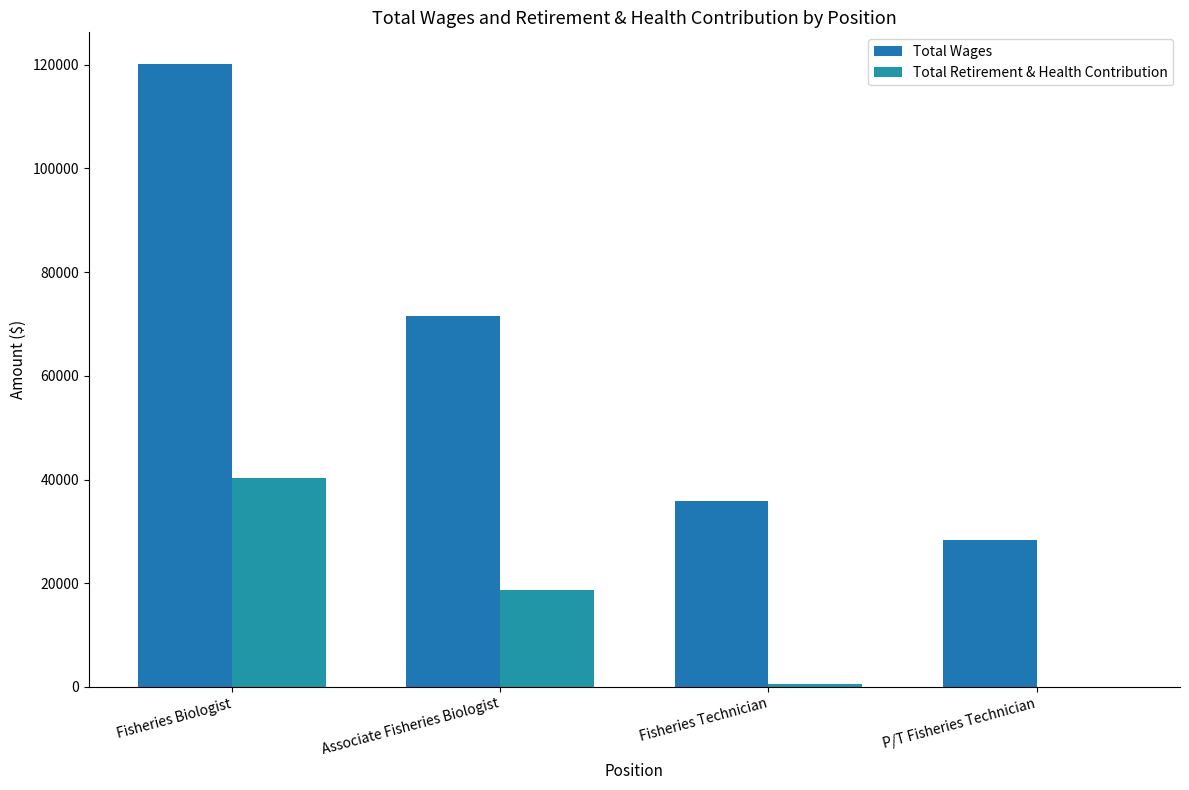

Read the Total Wages value at Fisheries Biologist, to the nearest 10.

120240